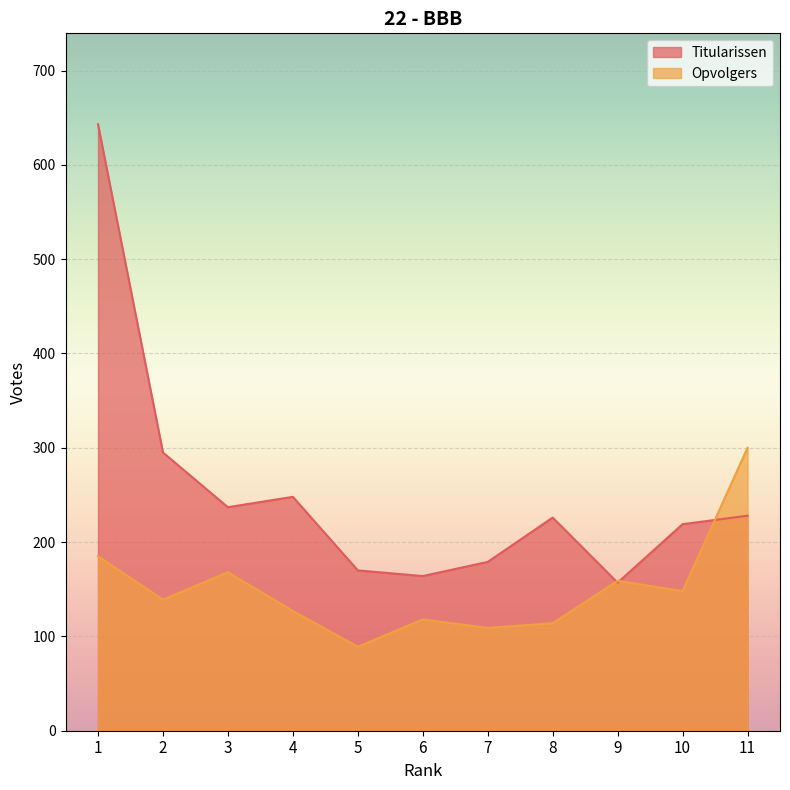

In Opvolgers, how many points are higher than both neighbors (excluding endpoints)?

3